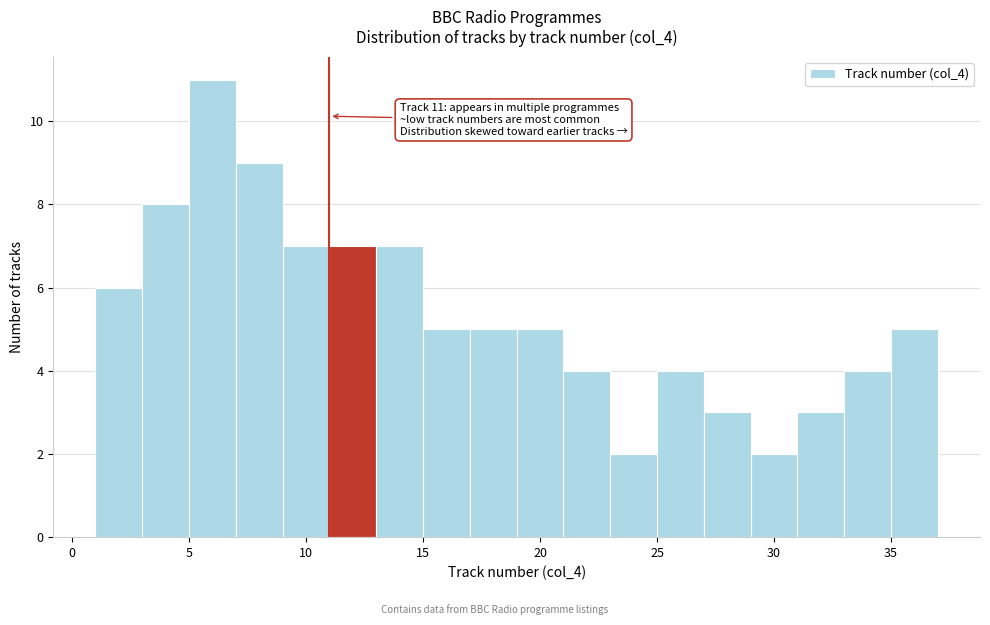

Over which range of the x-axis is the bar tallest?

5 to 7